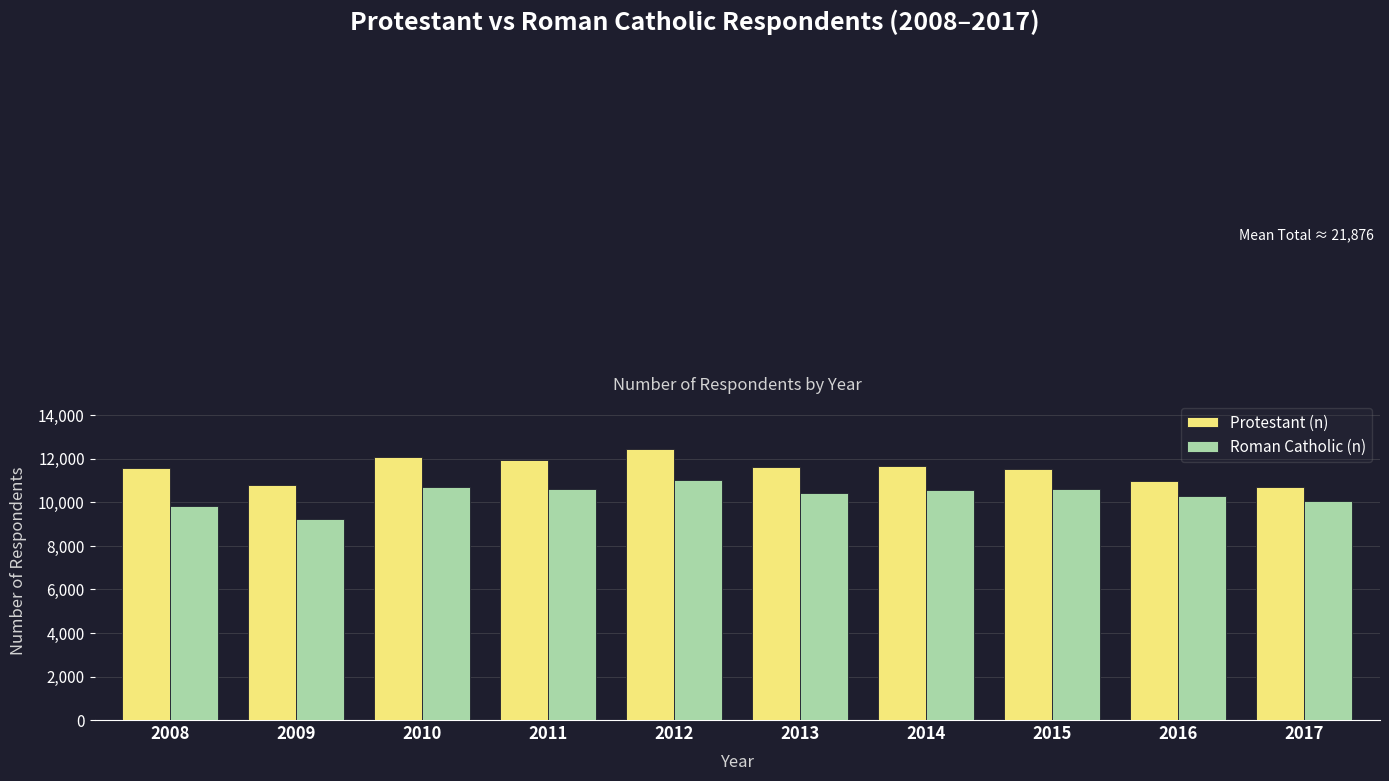

What is the difference between the Protestant (n) values at 2015 and 2017?

802